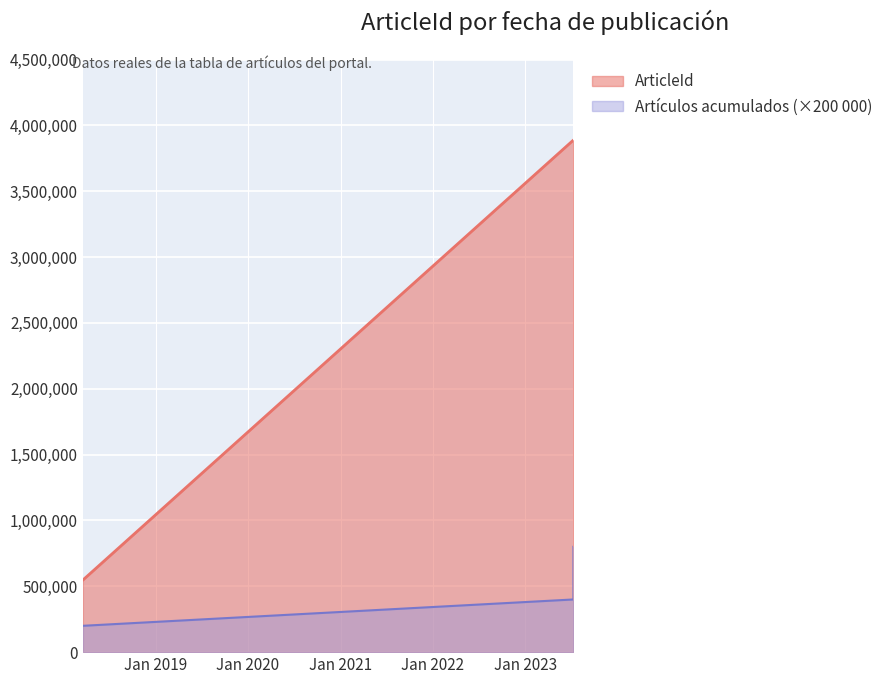

True or false: ArticleId has more than 2 interior local peaks.

False